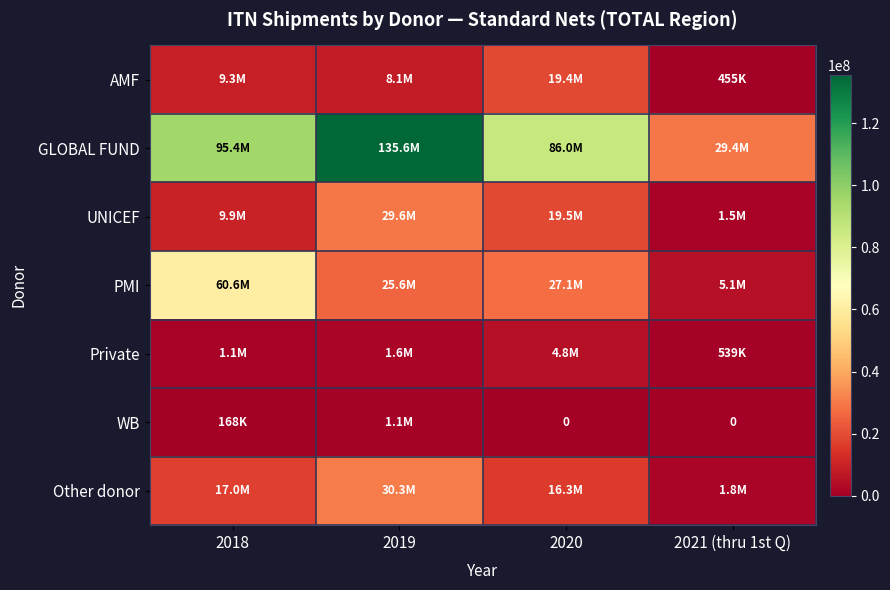

What is the total value across all series at 2018?

193481156